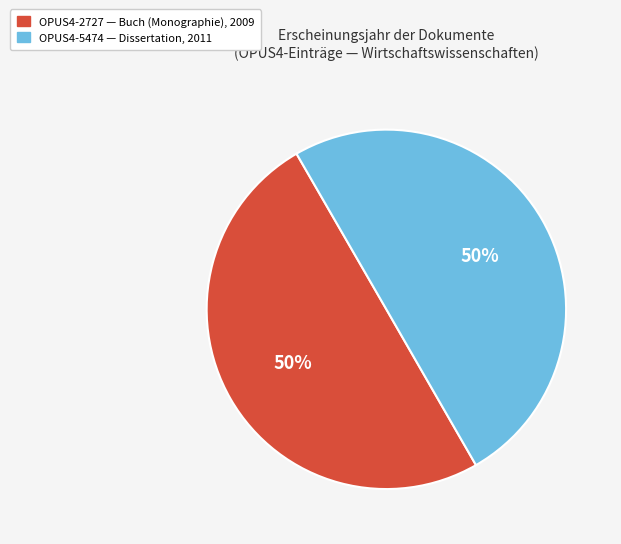

Combined, do OPUS4-2727 and OPUS4-5474 account for over 50%?

Yes